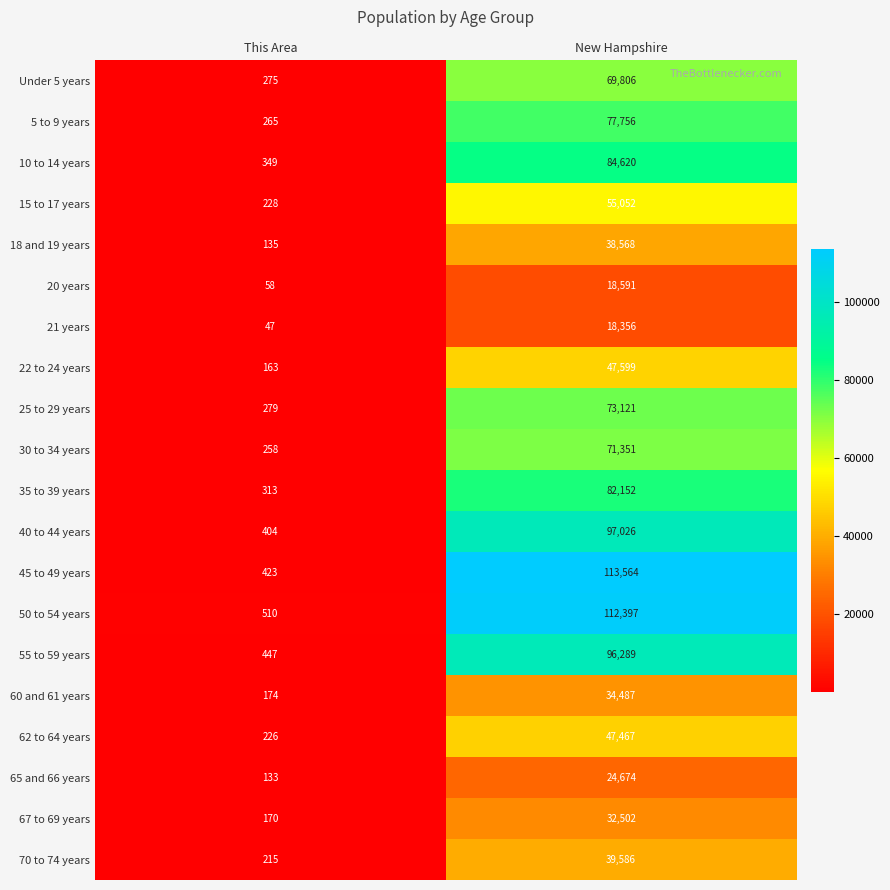

What is the total value across all series at New Hampshire?

1234964